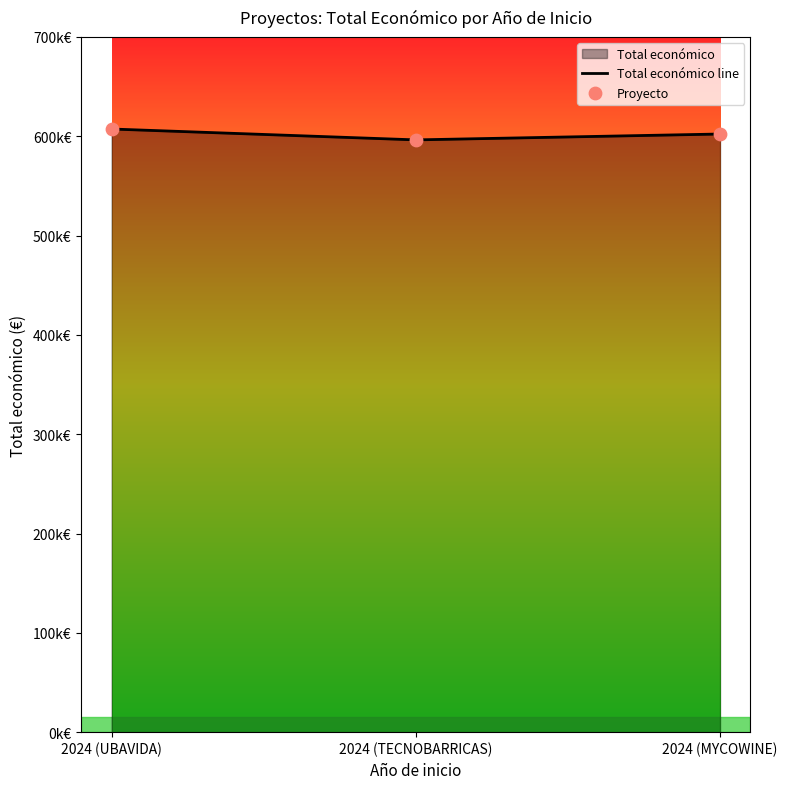

Which series has the widest spread of Y values?

Total económico line